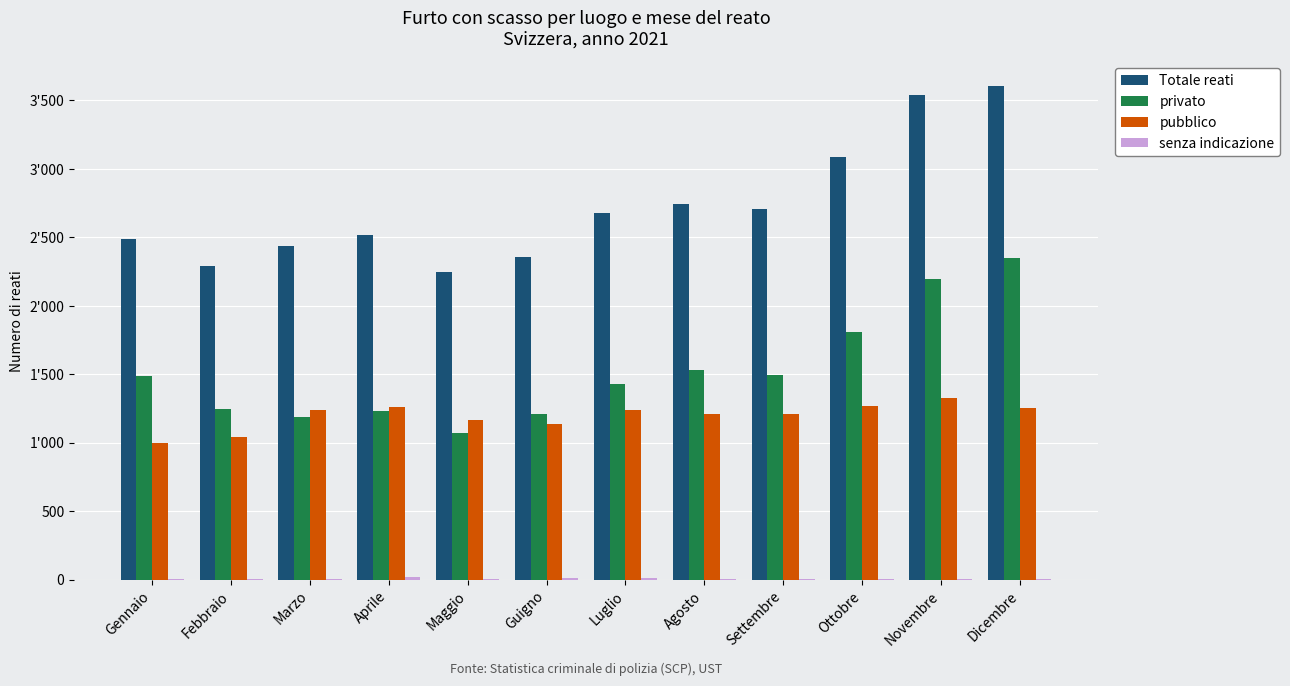

Which series has the largest range (max minus min)?

Totale reati